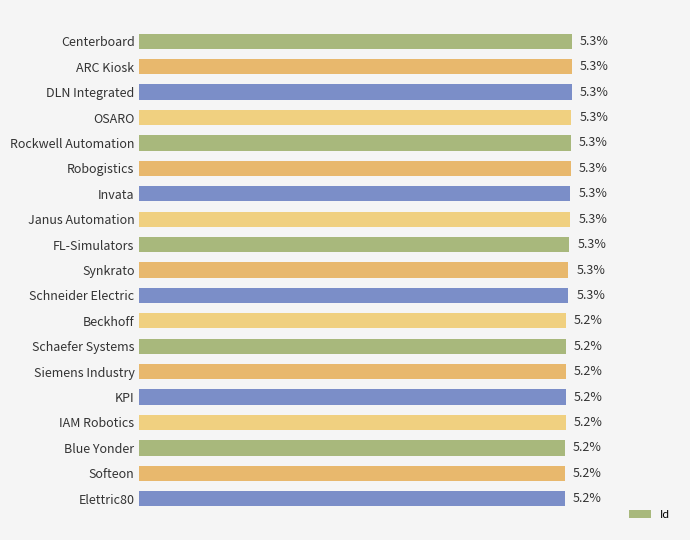

What is the label of the 17th bar from the top?

Blue Yonder